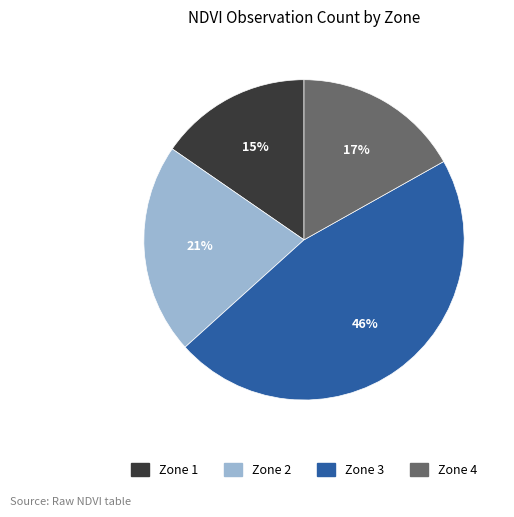

Approximately how many times larger is the value at Zone 4 compared to Zone 1?

1.1